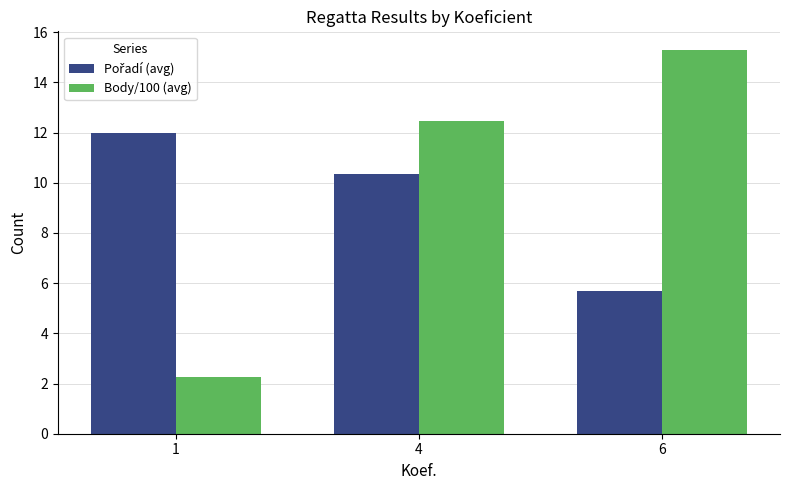

Which series has the largest range (max minus min)?

Body/100 (avg)